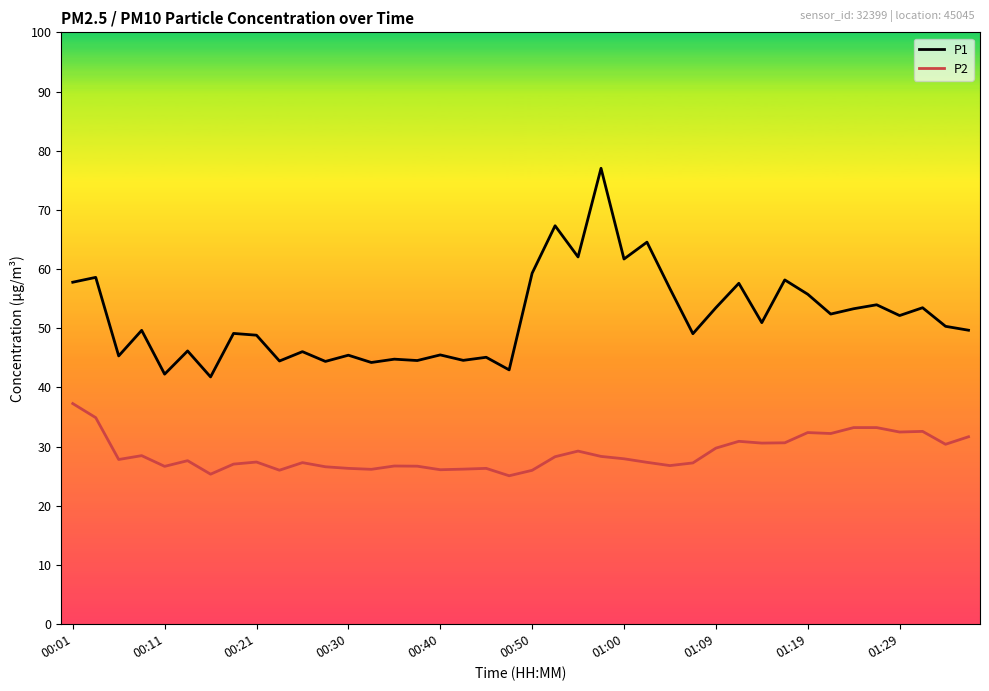

Rank the series by their average value, from lowest to highest.

P2, P1